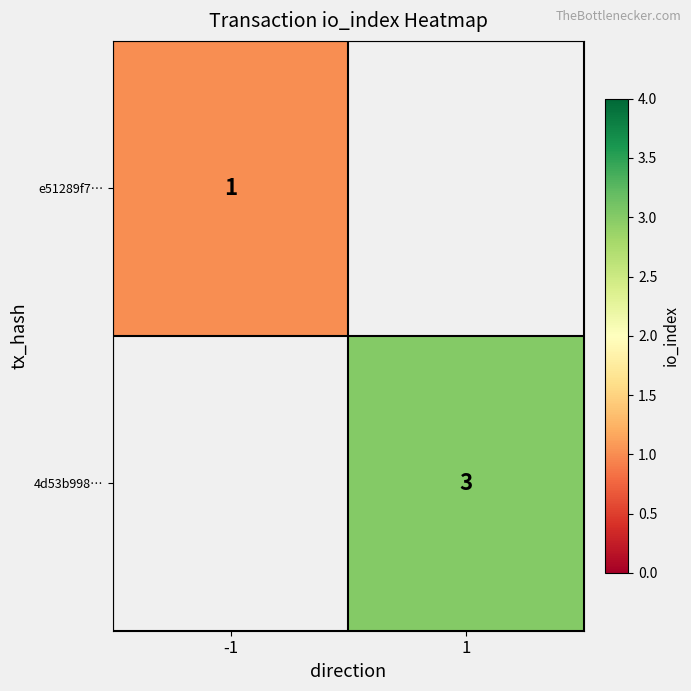

The 4d53b998… series shows 5.3 at 1. True or false?

False